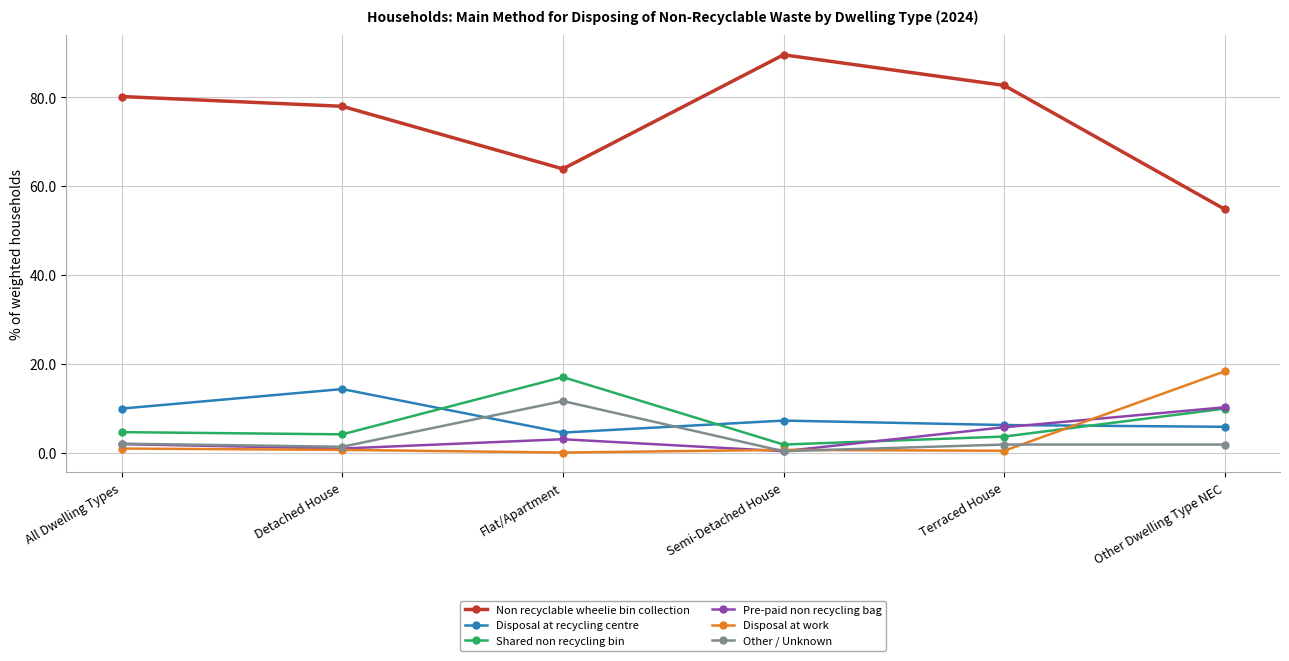

True or false: Pre-paid non recycling bag has more than 0 interior local peaks.

True